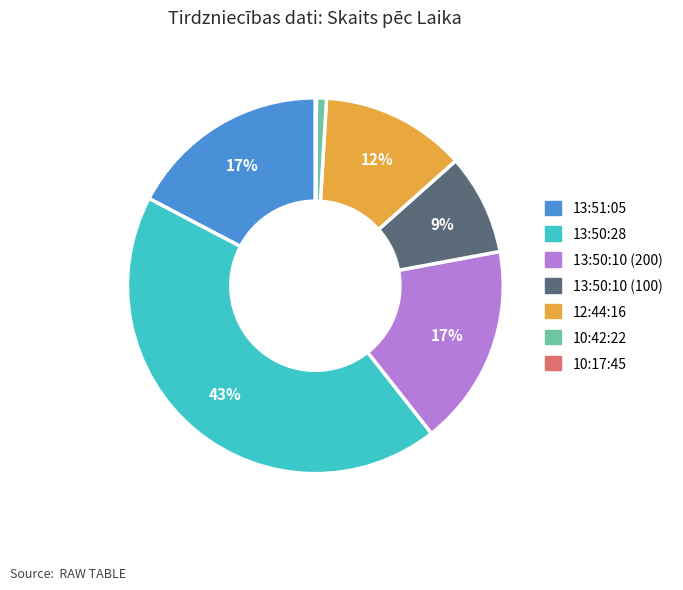

Does any single category account for the majority?

No